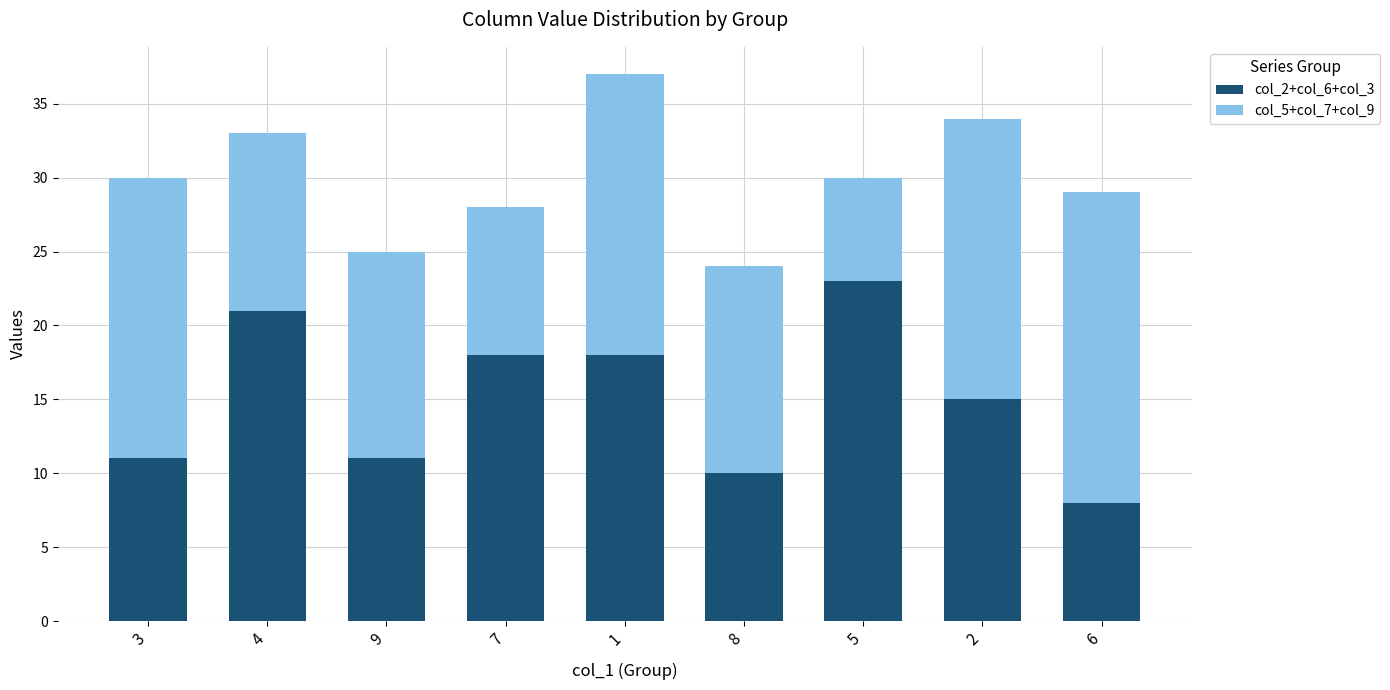

What is the minimum value for col_2+col_6+col_3?

8